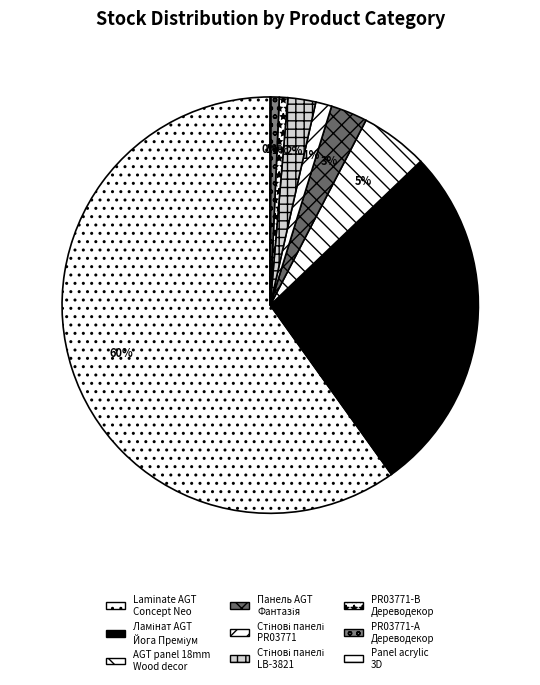

How many slices are in this pie chart?

9